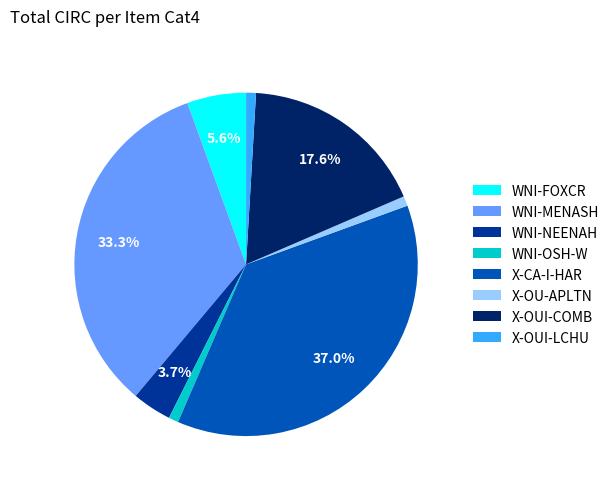

Does any single category account for the majority?

No